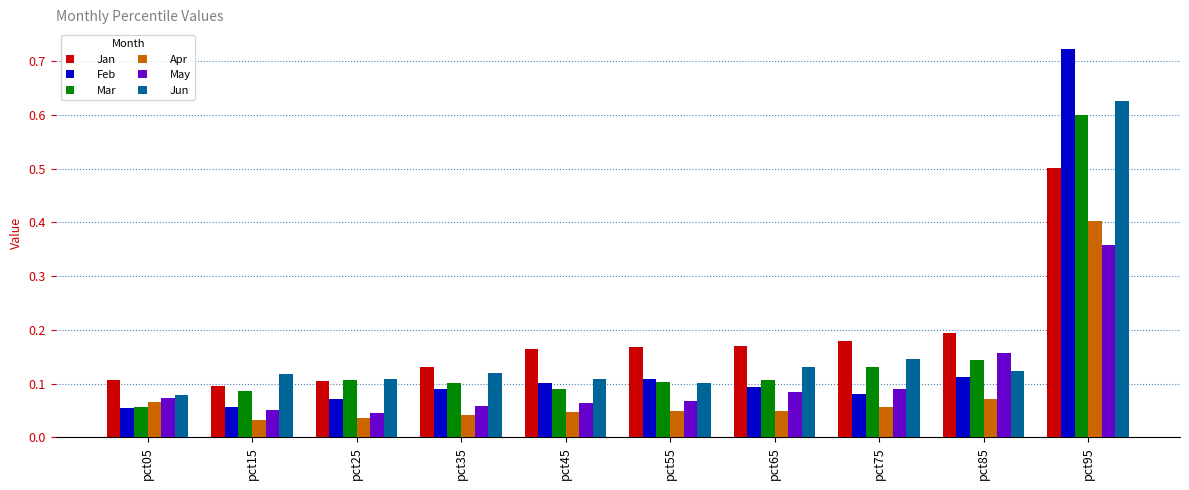

Between pct05 and pct65, which series saw the biggest shift?

Jan